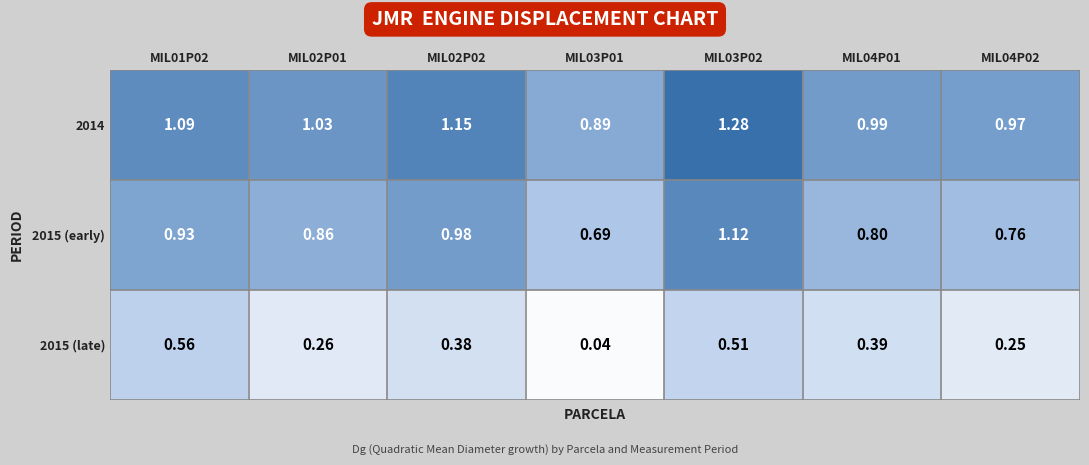

Is the value of 2014 at MIL02P01 greater than the value of 2015 (late) at MIL01P02?

Yes